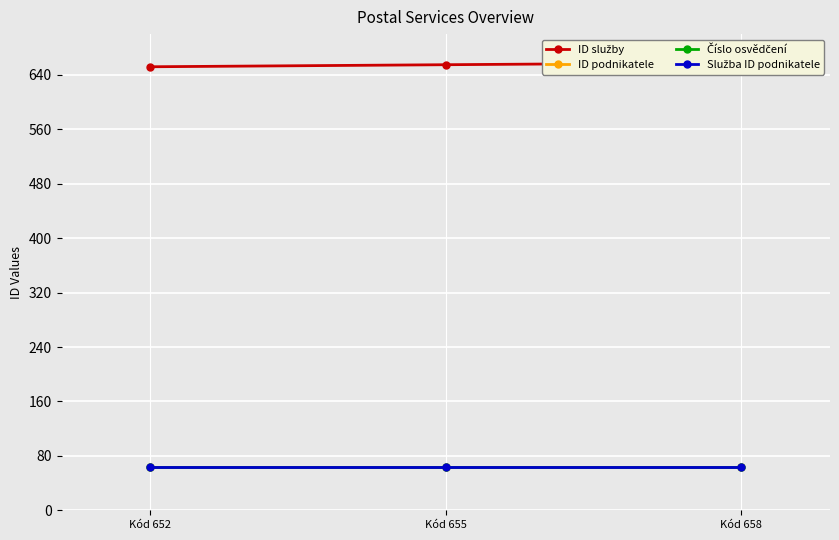

At Kód 652, list the series in order from largest to smallest.

ID služby, ID podnikatele, Číslo osvědčení, Služba ID podnikatele